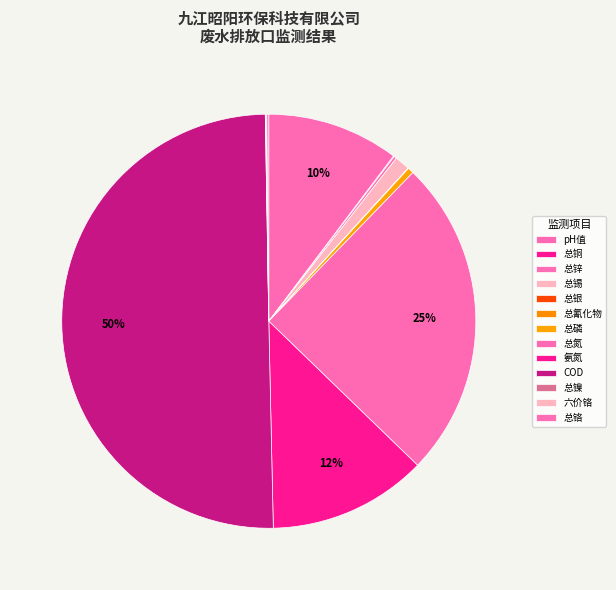

Is the sum of 总氰化物 and COD greater than half?

Yes